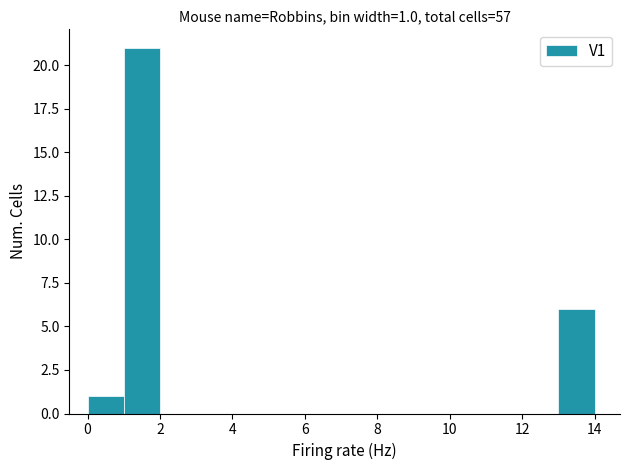

Which range on the x-axis has the tallest bar?

1 to 2